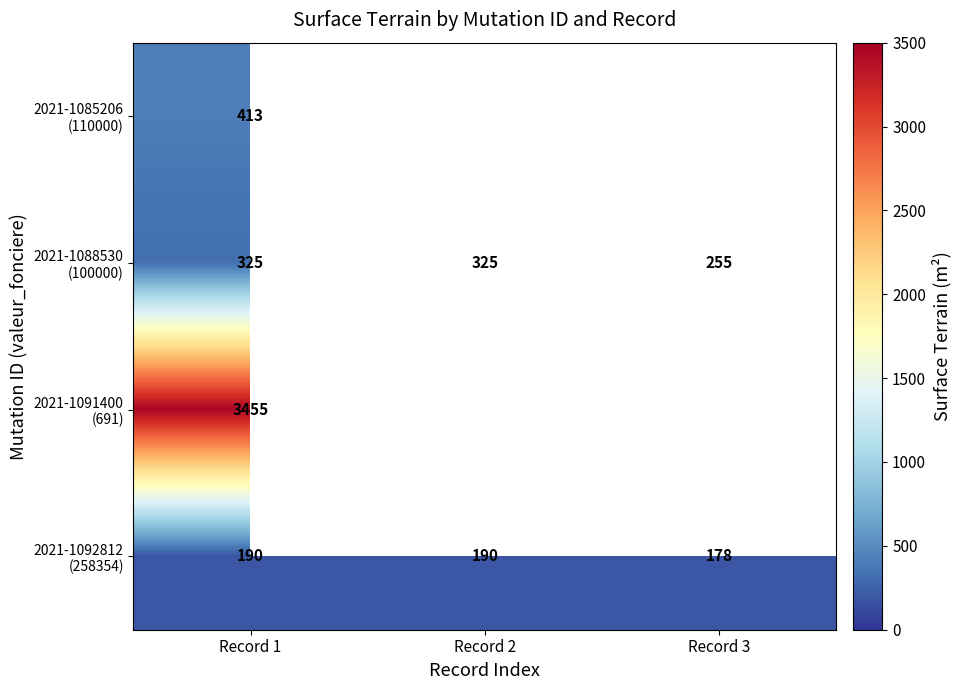

Read the 2021-1092812 (258354) value at Record 1.

190.0